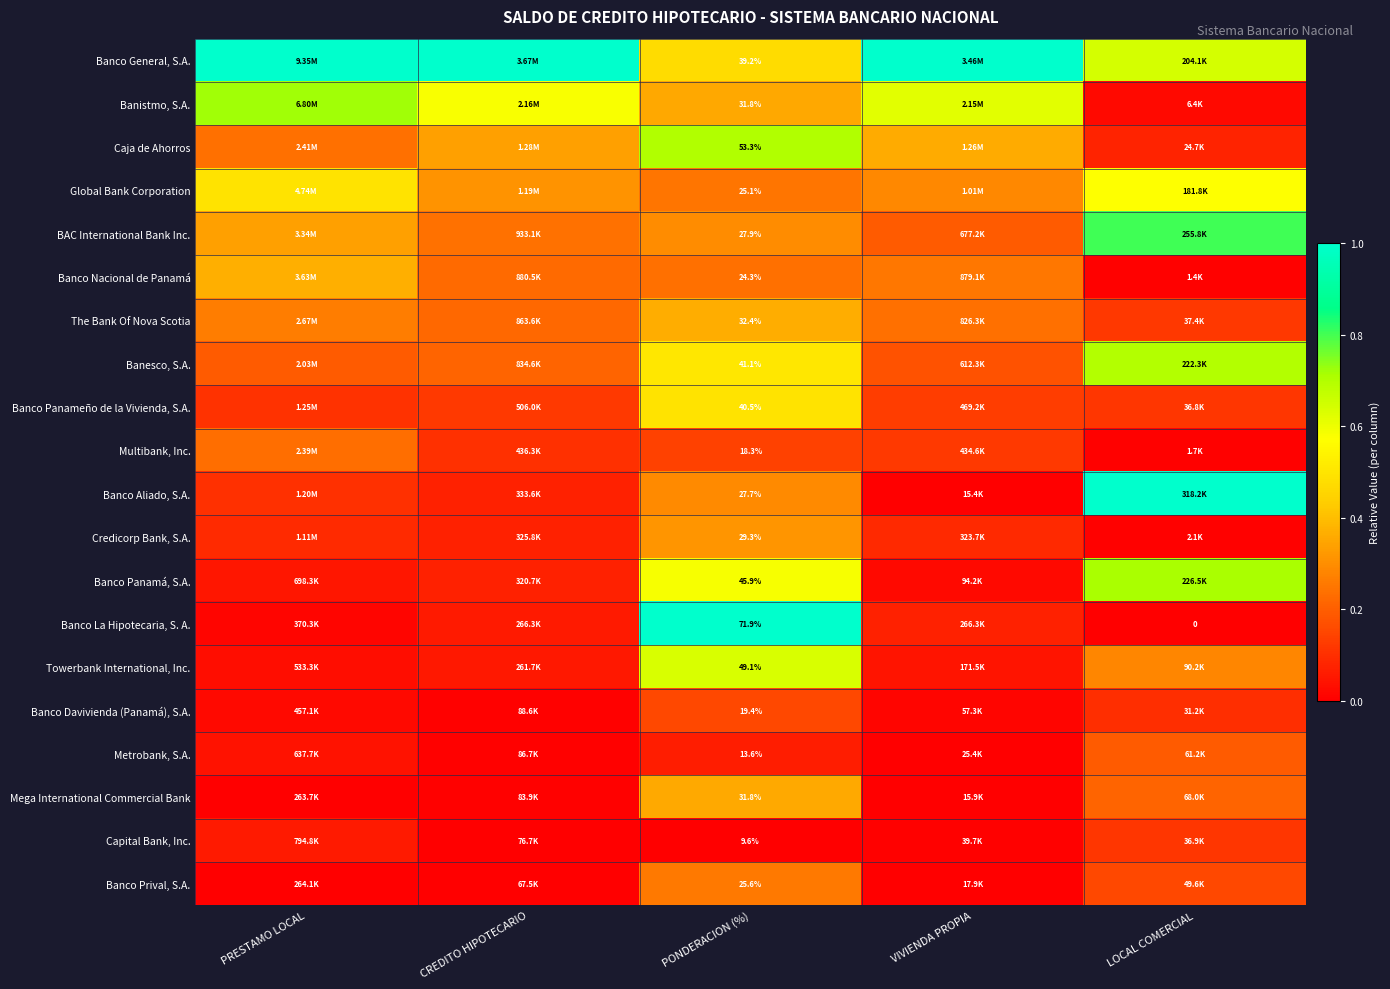

List the series in order of their peak value, highest first.

Banco General, S.A., Banco Aliado, S.A., Banco La Hipotecaria, S. A., BAC International Bank Inc., Banistmo, S.A., Banco Panamá, S.A., Caja de Ahorros, Banesco, S.A., Towerbank International, Inc., Global Bank Corporation, Banco Panameño de la Vivienda, S.A., Banco Nacional de Panamá, The Bank Of Nova Scotia, Mega International Commercial Bank, Credicorp Bank, S.A., Banco Prival, S.A., Multibank, Inc., Metrobank, S.A., Banco Davivienda (Panamá), S.A., Capital Bank, Inc.